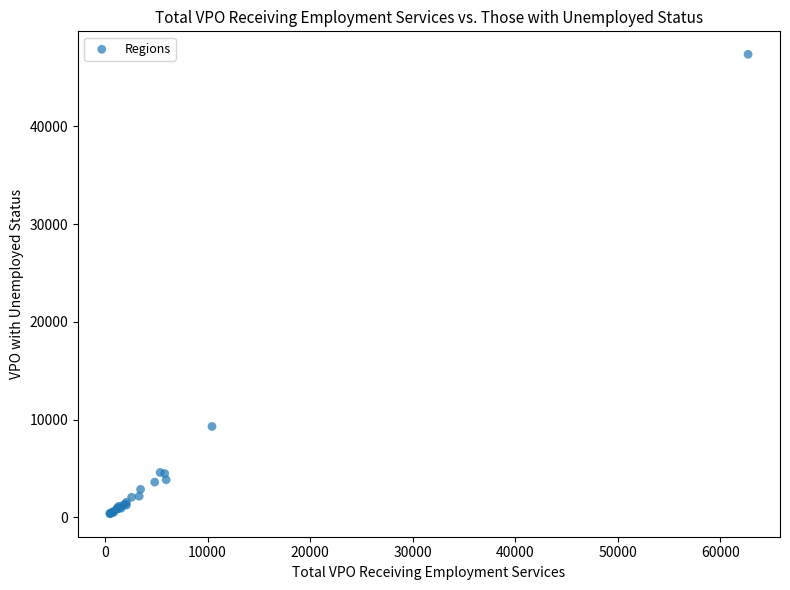

What Y value in the scatter plot is closest to 23868?

9289